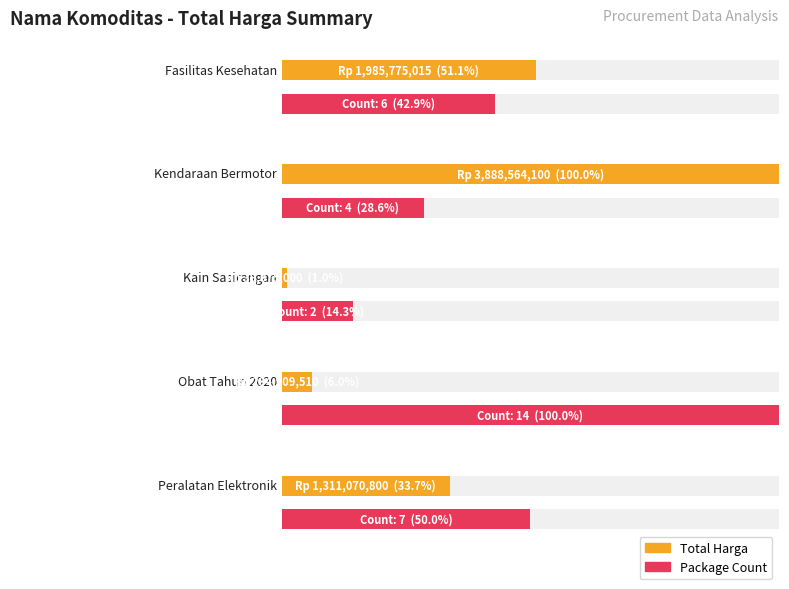

Is it true that the value at Kendaraan Bermotor is 1550007608?

False